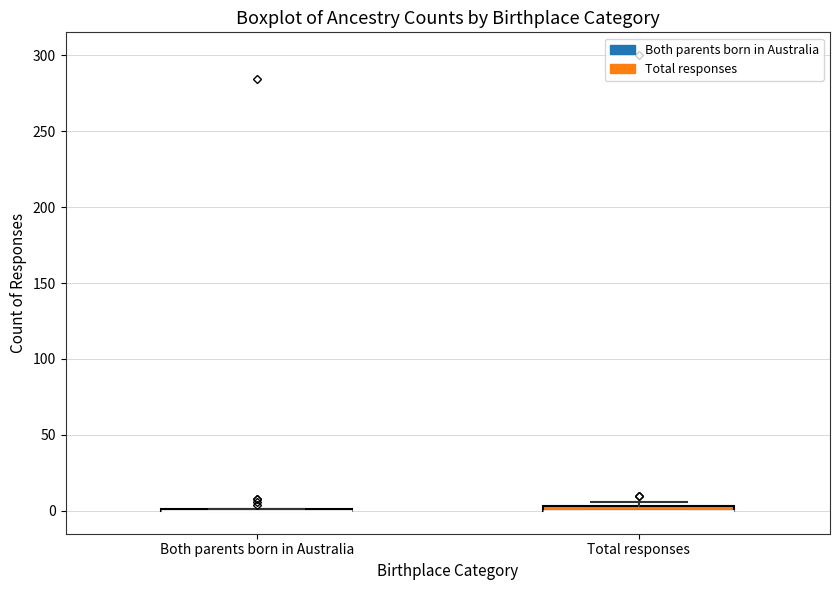

Where is the lower edge of the box for Total responses on the y-axis? The values are not printed on the chart, so give them approximately, as read against the axis.

0